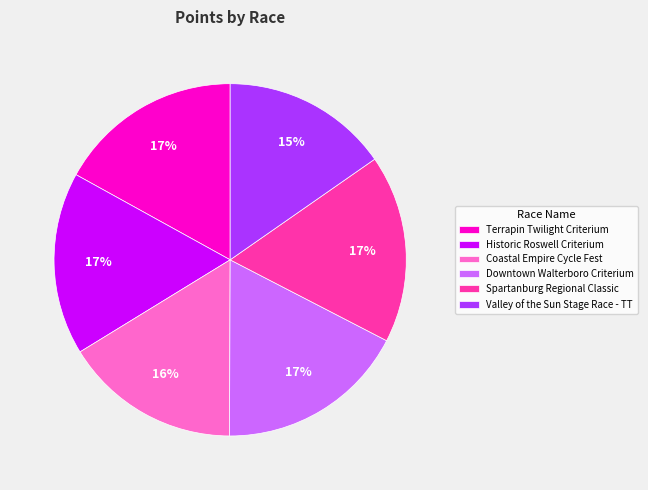

How many slices are in this pie chart?

6